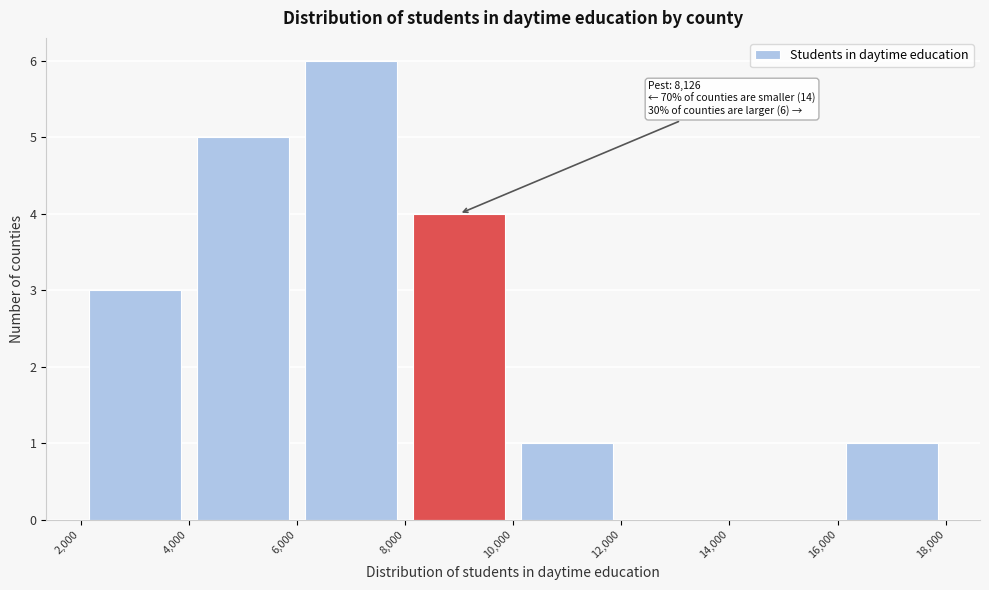

Which range on the x-axis has the tallest bar?

6,000 to 8,000